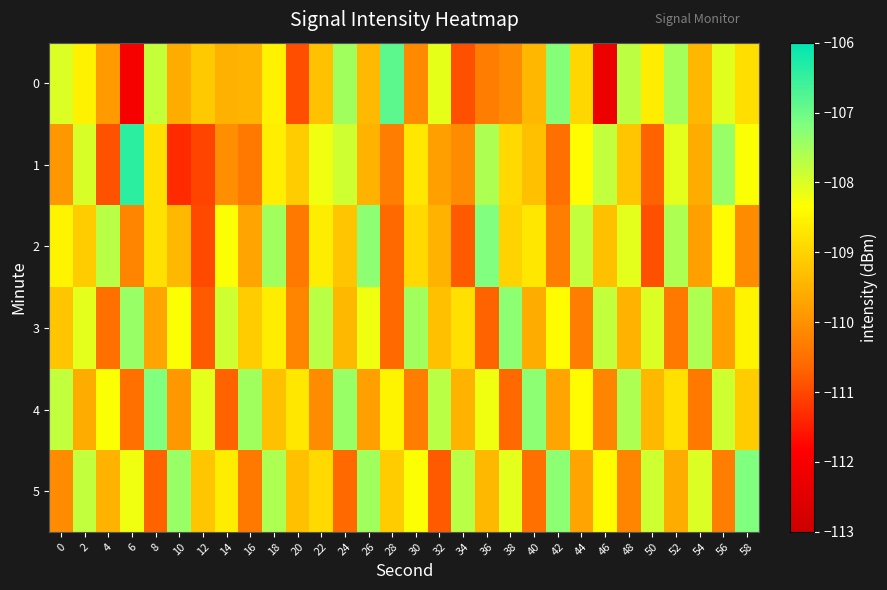

Reading right to left, extract all data points from this chart.

0: 58=-108.8	56=-108.1	54=-109.4	52=-107.5	50=-108.6	48=-107.7	46=-112.2	44=-108.9	42=-107.2	40=-109.4	38=-110.1	36=-110.3	34=-110.9	32=-108.1	30=-110.1	28=-106.9	26=-109.4	24=-107.5	22=-109.3	20=-110.9	18=-108.5	16=-109.5	14=-109.5	12=-109.2	10=-109.6	8=-107.8	6=-112.0	4=-109.9	2=-108.5	0=-108.0
1: 58=-108.3	56=-107.4	54=-109.6	52=-108.1	50=-110.7	48=-109.2	46=-107.8	44=-108.4	42=-110.5	40=-109.3	38=-108.9	36=-107.6	34=-110.1	32=-109.8	30=-108.7	28=-110.3	26=-109.5	24=-107.9	22=-108.2	20=-109.1	18=-108.6	16=-110.4	14=-110.0	12=-111.0	10=-111.3	8=-108.8	6=-106.4	4=-110.9	2=-108.0	0=-109.9
2: 58=-110.1	56=-108.4	54=-109.8	52=-107.6	50=-110.9	48=-108.1	46=-109.3	44=-107.8	42=-110.3	40=-108.7	38=-109.0	36=-107.2	34=-110.8	32=-109.5	30=-108.9	28=-110.6	26=-107.3	24=-109.2	22=-108.6	20=-110.4	18=-107.5	16=-109.7	14=-108.3	12=-111.0	10=-109.4	8=-108.8	6=-110.2	4=-107.7	2=-109.1	0=-108.5
3: 58=-108.5	56=-109.8	54=-107.6	52=-110.4	50=-108.0	48=-109.5	46=-107.8	44=-110.3	42=-108.4	40=-109.6	38=-107.3	36=-110.7	34=-108.8	32=-109.3	30=-107.5	28=-110.6	26=-108.2	24=-109.4	22=-107.7	20=-110.2	18=-108.6	16=-109.1	14=-107.9	12=-110.8	10=-108.3	8=-109.7	6=-107.4	4=-110.5	2=-108.1	0=-109.2
4: 58=-109.1	56=-107.9	54=-110.4	52=-108.8	50=-109.4	48=-107.6	46=-110.2	44=-108.4	42=-109.7	40=-107.3	38=-110.6	36=-108.2	34=-109.5	32=-107.7	30=-110.3	28=-108.5	26=-109.8	24=-107.4	22=-110.1	20=-108.7	18=-109.3	16=-107.5	14=-110.7	12=-108.1	10=-109.9	8=-107.2	6=-110.5	4=-108.3	2=-109.6	0=-107.8
5: 58=-107.2	56=-110.3	54=-108.0	52=-109.6	50=-107.9	48=-110.2	46=-108.4	44=-109.7	42=-107.3	40=-110.5	38=-108.1	36=-109.4	34=-107.7	32=-110.8	30=-108.3	28=-109.1	26=-107.5	24=-110.6	22=-108.9	20=-109.3	18=-107.6	16=-110.4	14=-108.6	12=-109.2	10=-107.4	8=-110.7	6=-108.2	4=-109.5	2=-107.8	0=-110.1